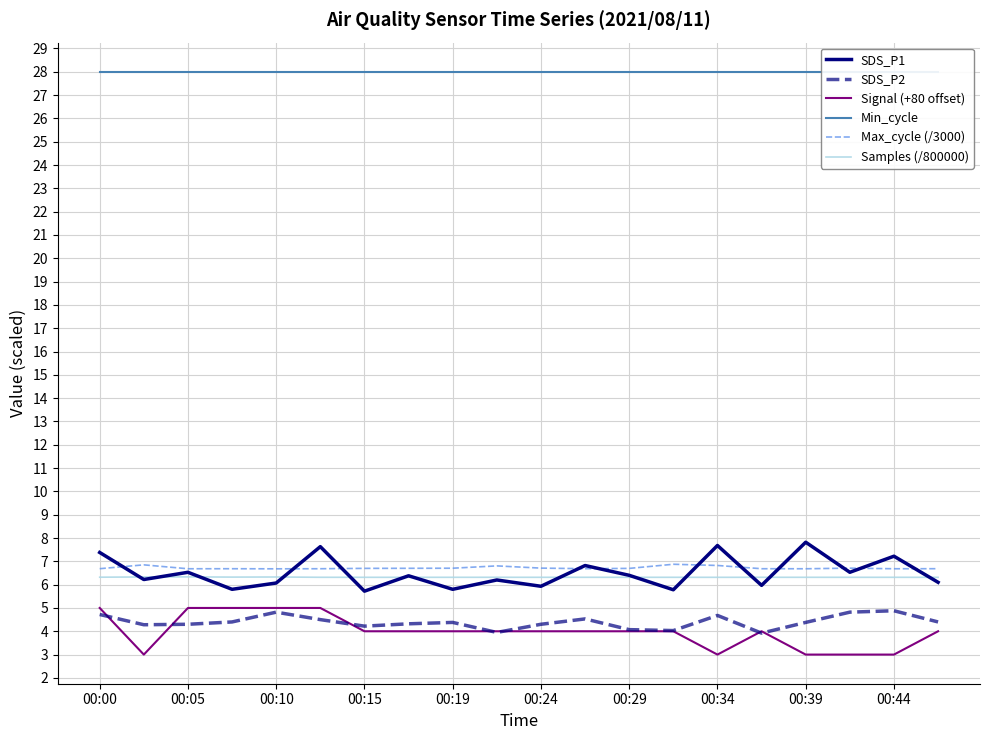

Reading right to left, list all the values displayed in this chart.

SDS_P1: 6.1	7.2	6.5	7.8	6.0	7.7	5.8	6.4	6.8	5.9	6.2	5.8	6.4	5.7	7.6	6.1	5.8	6.5	6.2	7.4
SDS_P2: 4.4	4.9	4.8	4.4	3.9	4.7	4.0	4.1	4.5	4.3	4.0	4.4	4.3	4.2	4.5	4.8	4.4	4.3	4.3	4.7
Signal (+80 offset): 4.0	3.0	3.0	3.0	4.0	3.0	4.0	4.0	4.0	4.0	4.0	4.0	4.0	4.0	5.0	5.0	5.0	5.0	3.0	5.0
Min_cycle: 28.0	28.0	28.0	28.0	28.0	28.0	28.0	28.0	28.0	28.0	28.0	28.0	28.0	28.0	28.0	28.0	28.0	28.0	28.0	28.0
Max_cycle (/3000): 6.7	6.7	6.7	6.7	6.7	6.8	6.9	6.7	6.7	6.7	6.8	6.7	6.7	6.7	6.7	6.7	6.7	6.7	6.8	6.7
Samples (/800000): 6.3	6.3	6.3	6.3	6.3	6.3	6.3	6.3	6.3	6.3	6.3	6.3	6.3	6.3	6.3	6.3	6.3	6.3	6.3	6.3